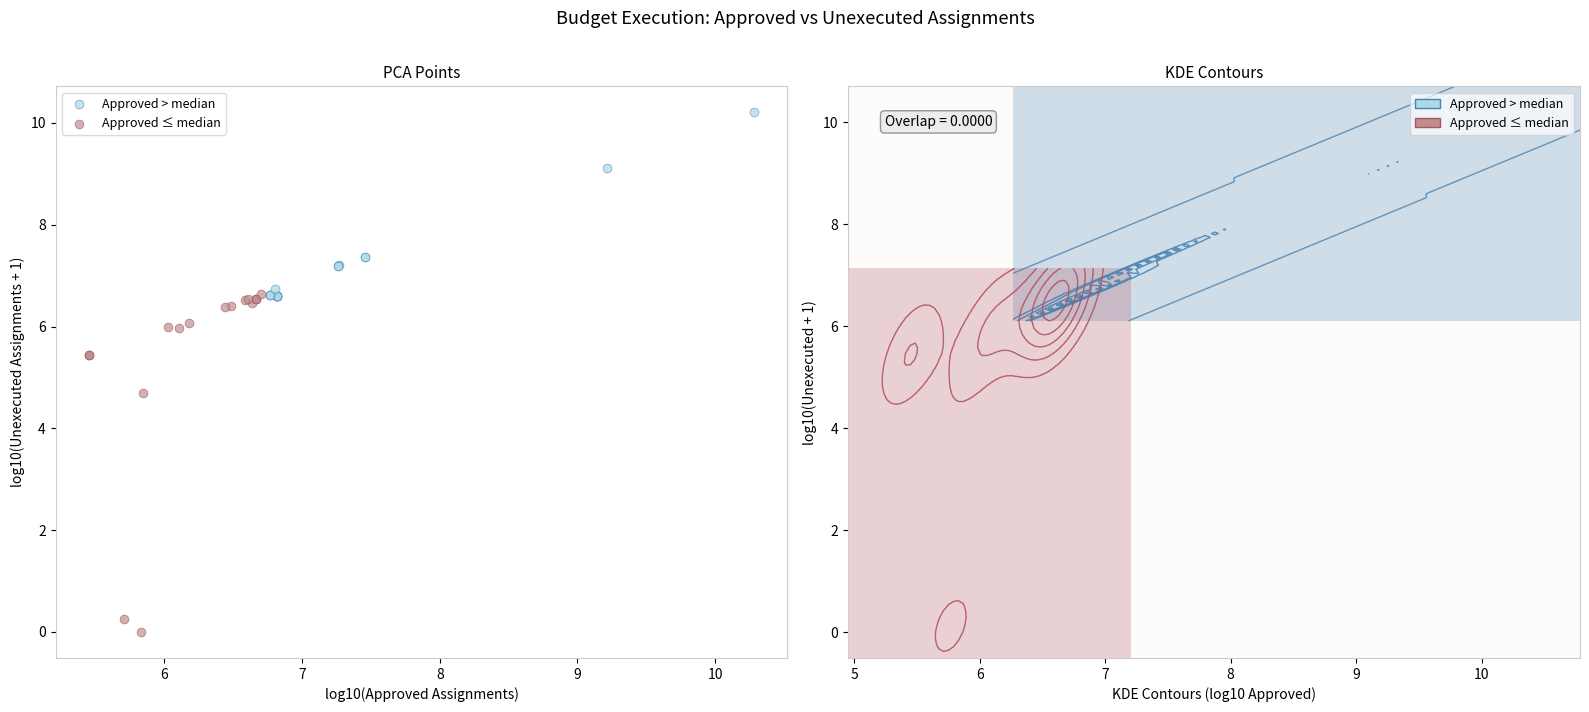

Which series has the widest spread of Y values?

Approved ≤ median